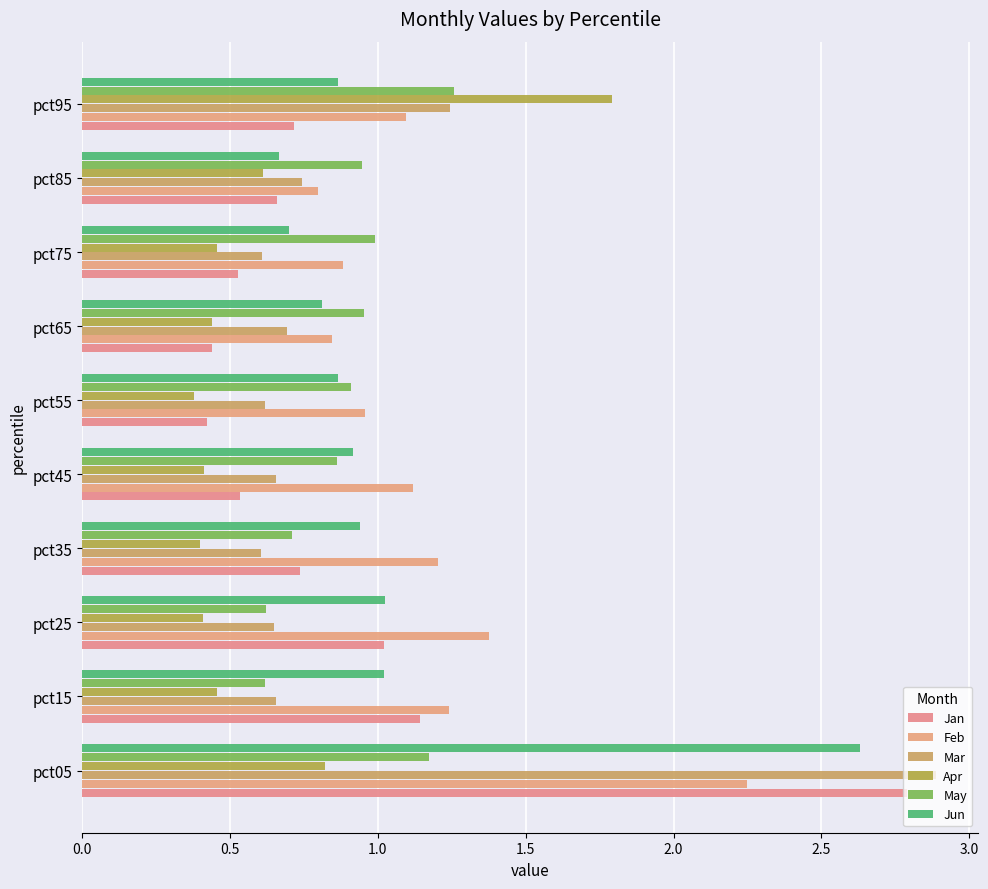

At which label does Jun reach its minimum?

pct85